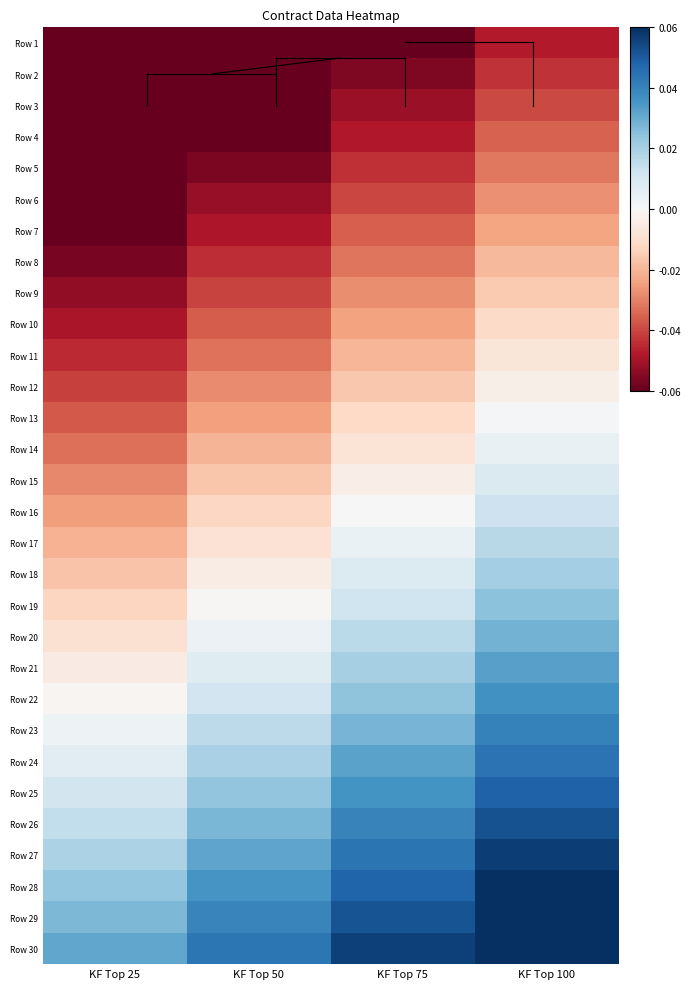

Which series has the largest total across all categories?

Row 30